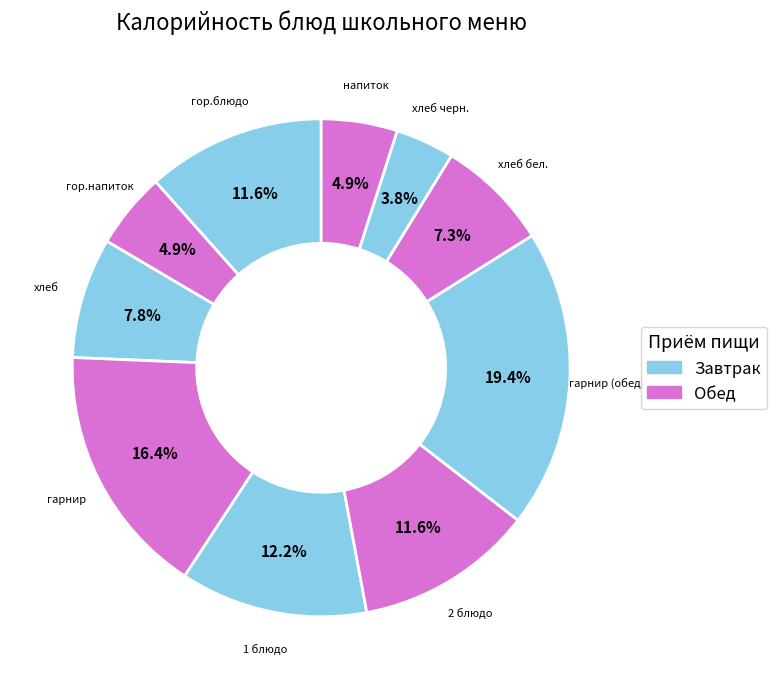

How many slices are in this pie chart?

10